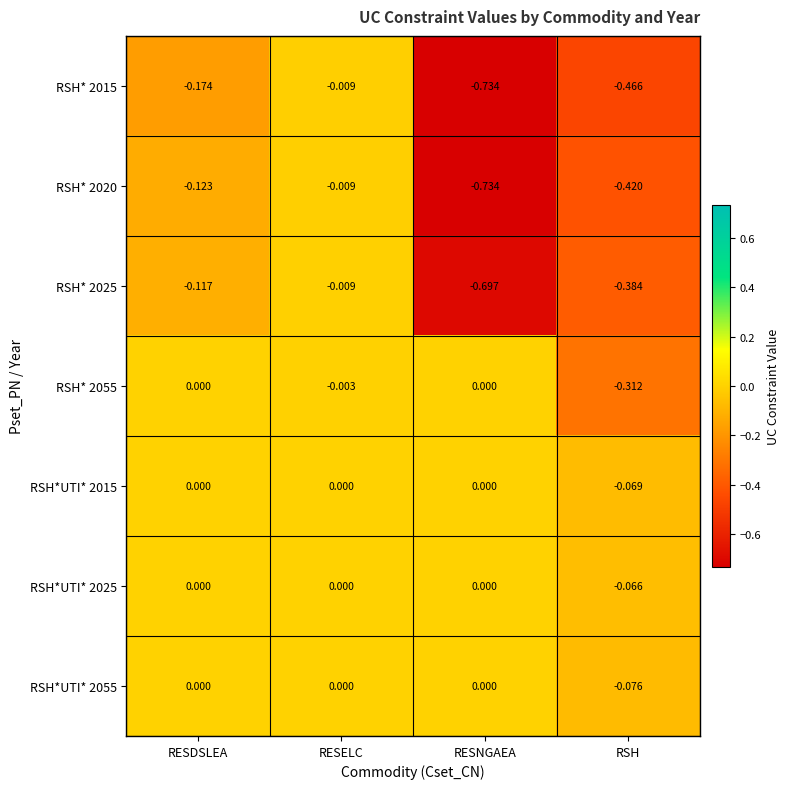

How many distinct data groups are displayed?

7